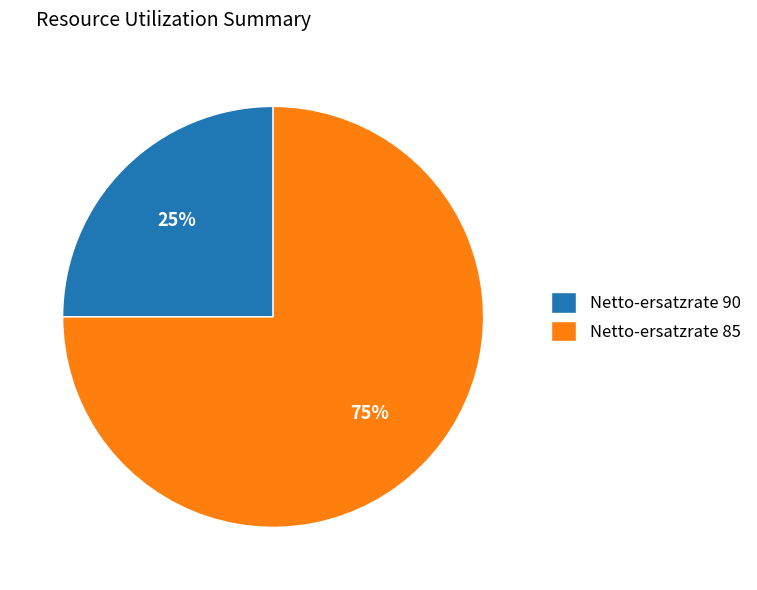

Which category has the biggest portion of the pie?

Netto-ersatzrate 85